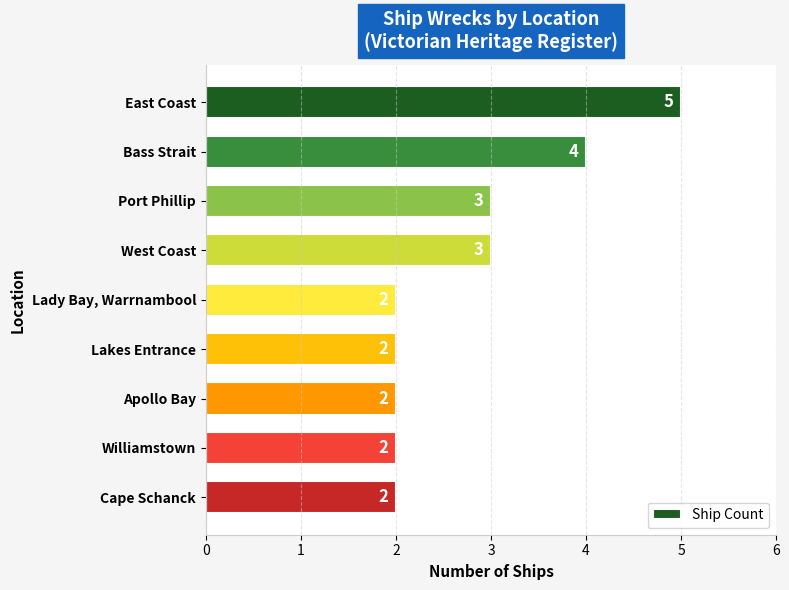

What is the greatest value displayed?

5